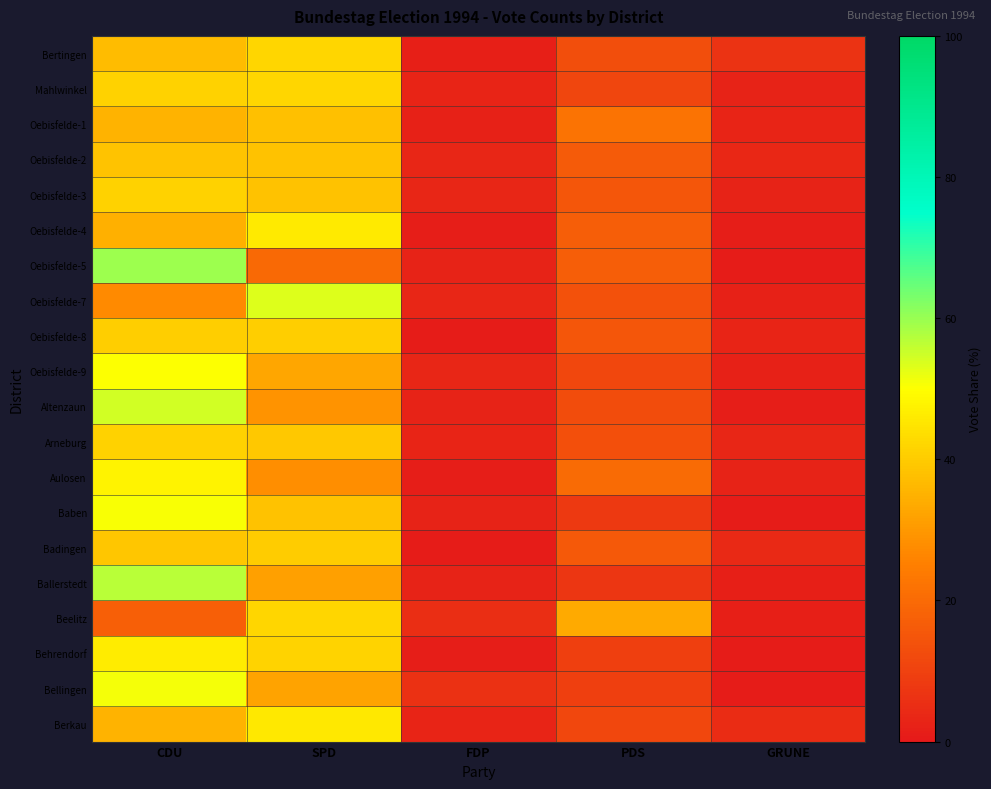

Reading left to right, extract all data points from this chart.

Bertingen: CDU=37.1	SPD=41.9	FDP=1.6	PDS=12.9	GRUNE=6.5
Mahlwinkel: CDU=41.2	SPD=41.8	FDP=3.0	PDS=11.3	GRUNE=2.7
Oebisfelde-1: CDU=35.2	SPD=37.5	FDP=2.2	PDS=21.9	GRUNE=3.1
Oebisfelde-2: CDU=38.7	SPD=38.2	FDP=3.2	PDS=16.2	GRUNE=3.7
Oebisfelde-3: CDU=41.0	SPD=38.0	FDP=3.5	PDS=14.8	GRUNE=2.6
Oebisfelde-4: CDU=34.5	SPD=45.9	FDP=1.4	PDS=16.9	GRUNE=1.4
Oebisfelde-5: CDU=59.5	SPD=19.8	FDP=2.7	PDS=17.1	GRUNE=0.9
Oebisfelde-7: CDU=27.0	SPD=53.4	FDP=3.4	PDS=13.8	GRUNE=2.3
Oebisfelde-8: CDU=40.4	SPD=40.4	FDP=1.0	PDS=15.2	GRUNE=3.0
Oebisfelde-9: CDU=50.2	SPD=32.7	FDP=3.4	PDS=11.4	GRUNE=2.3
Altenzaun: CDU=54.4	SPD=29.1	FDP=2.5	PDS=12.7	GRUNE=1.3
Arneburg: CDU=41.3	SPD=39.1	FDP=2.9	PDS=13.4	GRUNE=3.3
Aulosen: CDU=47.7	SPD=28.1	FDP=1.3	PDS=20.3	GRUNE=2.6
Baben: CDU=50.4	SPD=38.1	FDP=2.7	PDS=8.0	GRUNE=0.9
Badingen: CDU=39.0	SPD=40.1	FDP=1.1	PDS=15.8	GRUNE=4.0
Ballerstedt: CDU=57.0	SPD=31.5	FDP=2.4	PDS=7.3	GRUNE=1.8
Beelitz: CDU=17.5	SPD=42.1	FDP=5.3	PDS=33.3	GRUNE=1.8
Behrendorf: CDU=46.5	SPD=41.8	FDP=1.3	PDS=9.4	GRUNE=1.0
Bellingen: CDU=51.1	SPD=32.2	FDP=6.1	PDS=9.4	GRUNE=1.1
Berkau: CDU=35.3	SPD=45.4	FDP=2.8	PDS=11.6	GRUNE=4.8